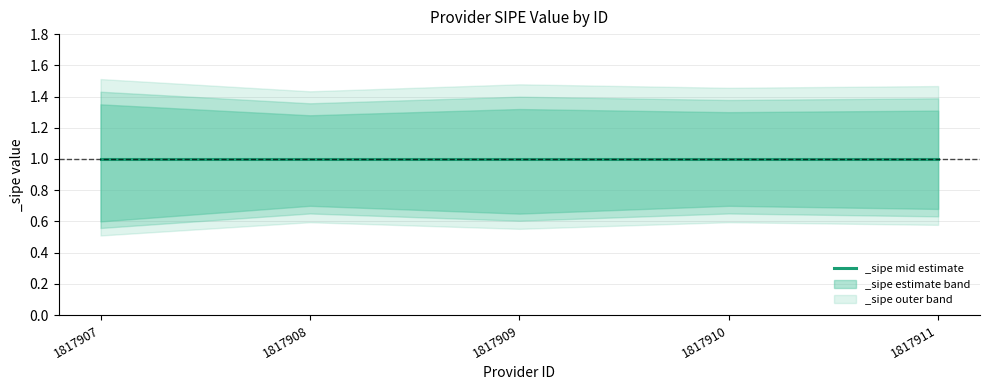

How many categories are shown in the chart?

5